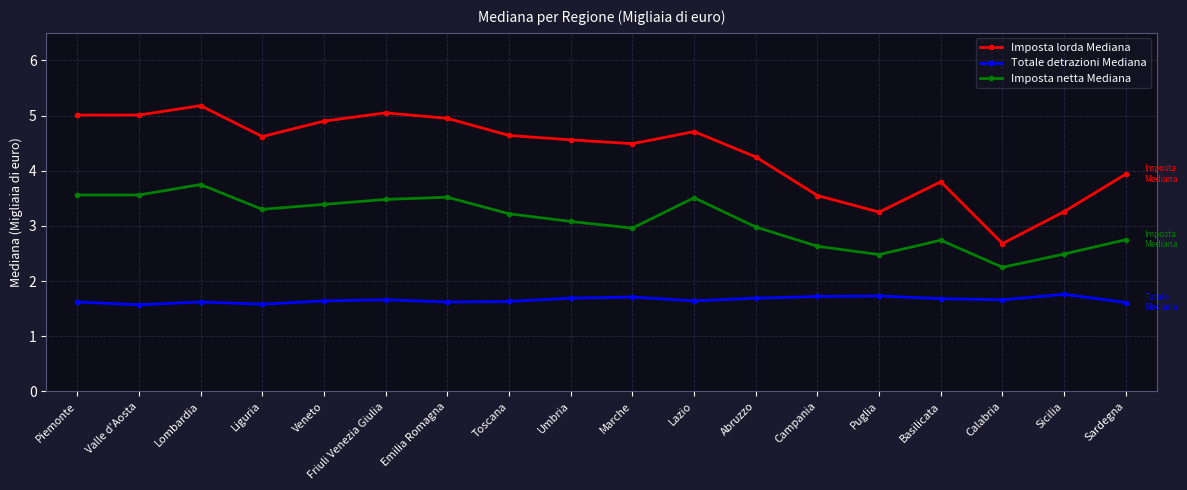

Which series has the largest total across all categories?

Imposta lorda Mediana